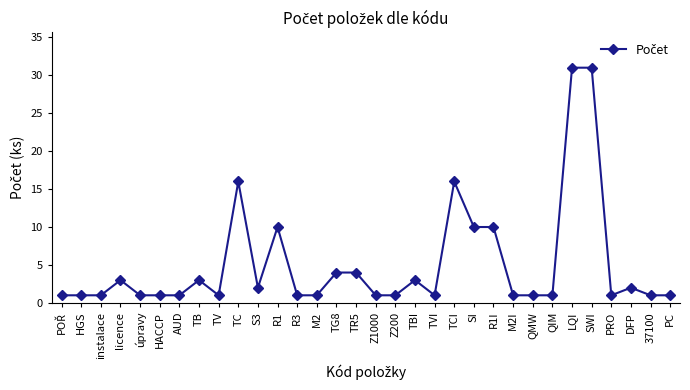

How many data points does each series have?

32